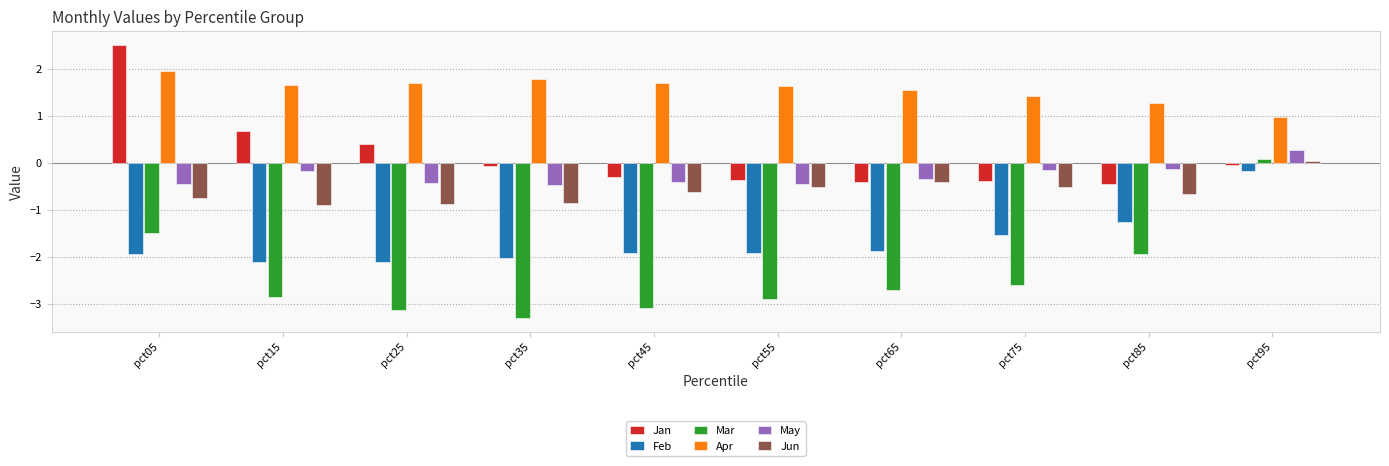

Which series has the largest total across all categories?

Apr